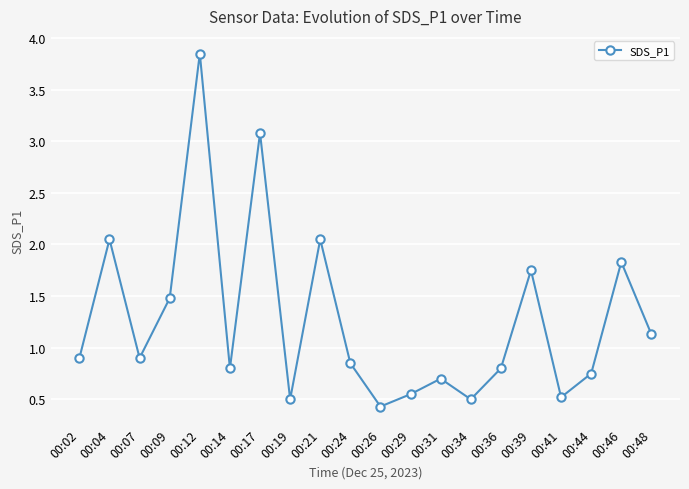

The value at 00:02 is 1.3. True or false?

False